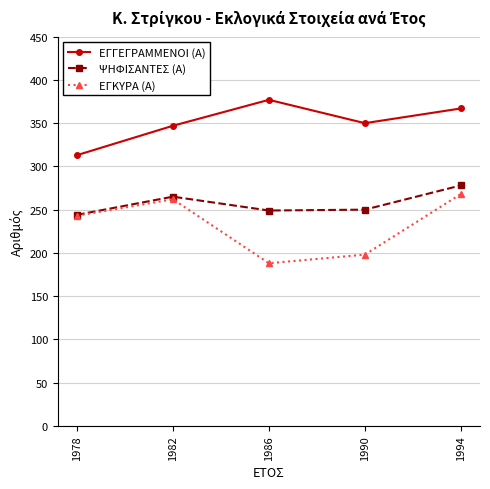

Rank the series by their average value, from lowest to highest.

ΕΓΚΥΡΑ (Α), ΨΗΦΙΣΑΝΤΕΣ (Α), ΕΓΓΕΓΡΑΜΜΕΝΟΙ (Α)